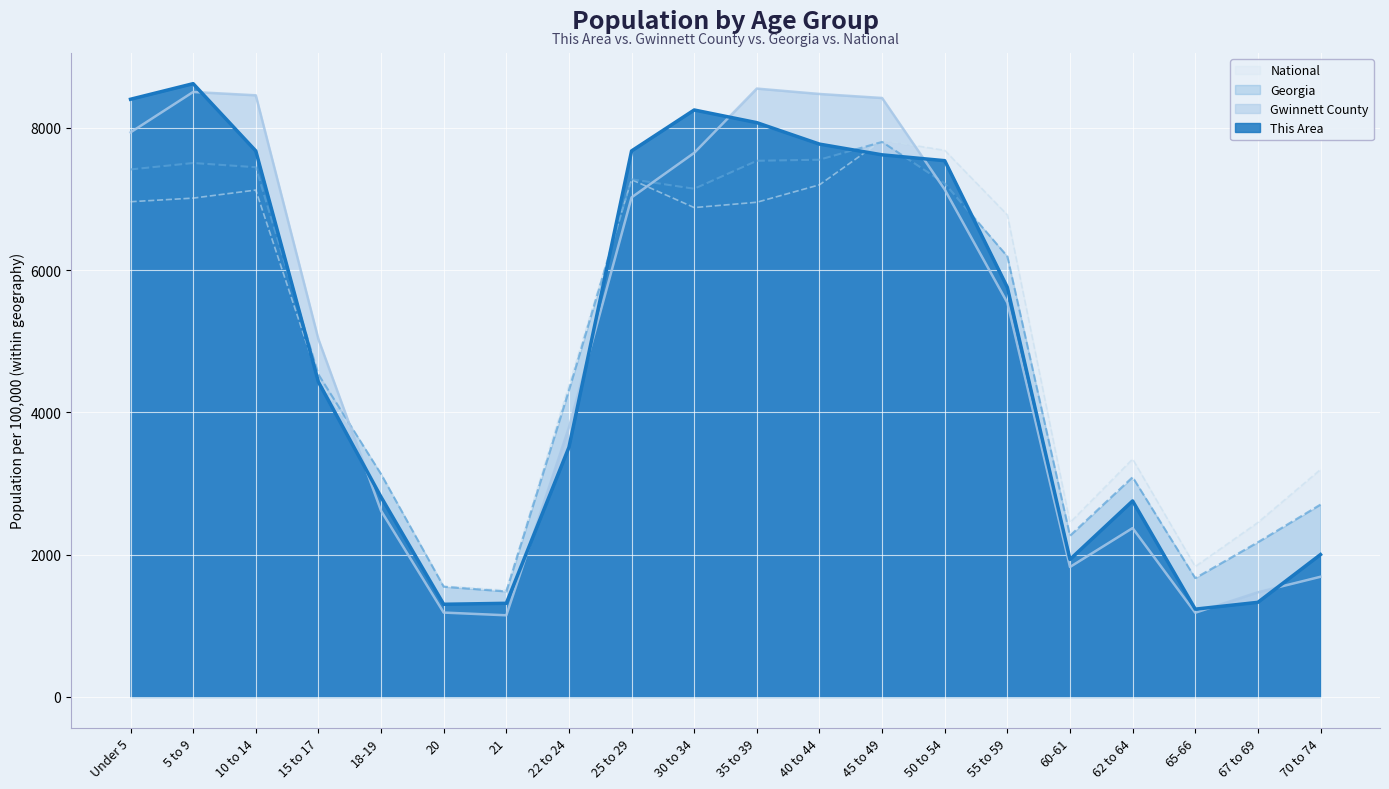

Count the number of data series in this chart.

4